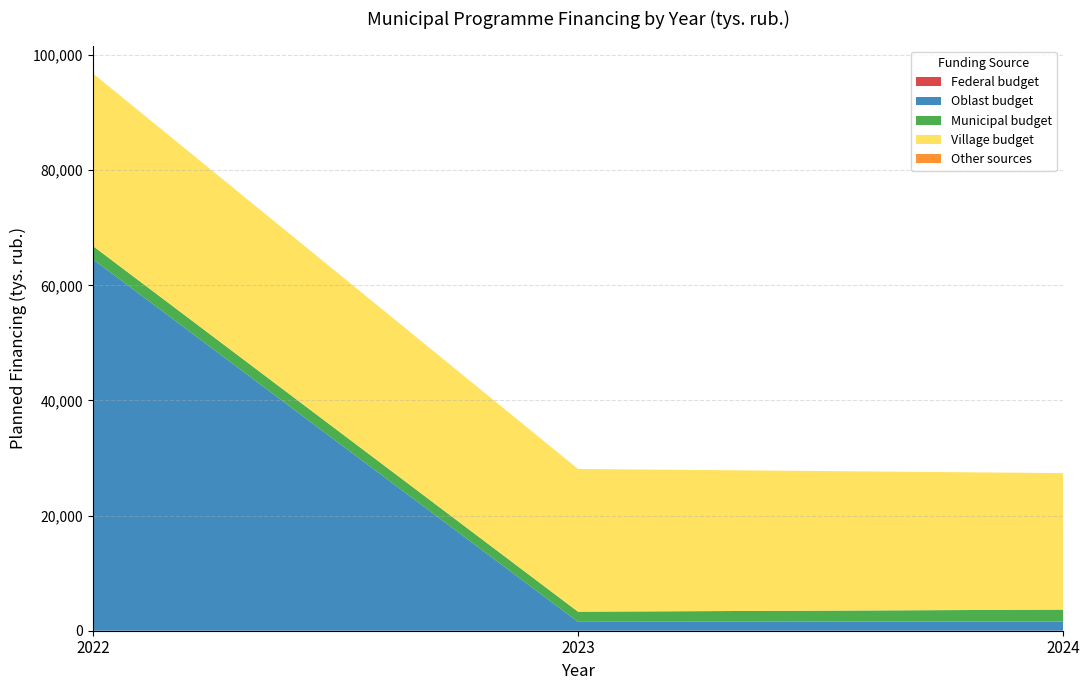

Reading left to right, what are all the values shown in this chart?

Federal budget: 2022=0.0	2023=0.0	2024=0.0
Oblast budget: 2022=64532.8	2023=1554.8	2024=1605.8
Municipal budget: 2022=2307.5	2023=1753.6	2024=2060.3
Village budget: 2022=29979.5	2023=24796.8	2024=23713.6
Other sources: 2022=0.0	2023=0.0	2024=0.0